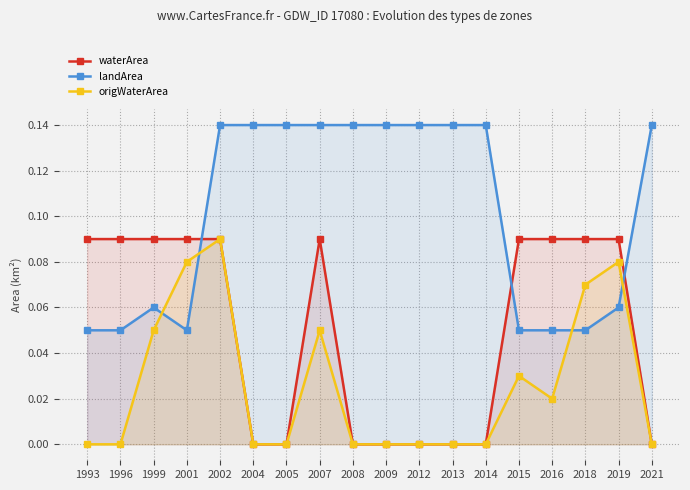

Which series has the largest range (max minus min)?

landArea